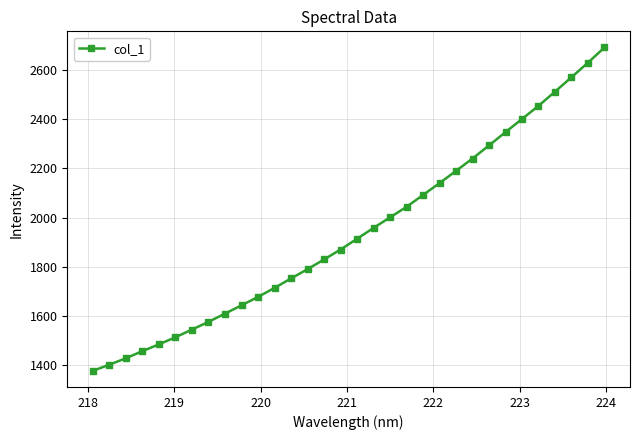

What is the greatest value displayed?

2692.5